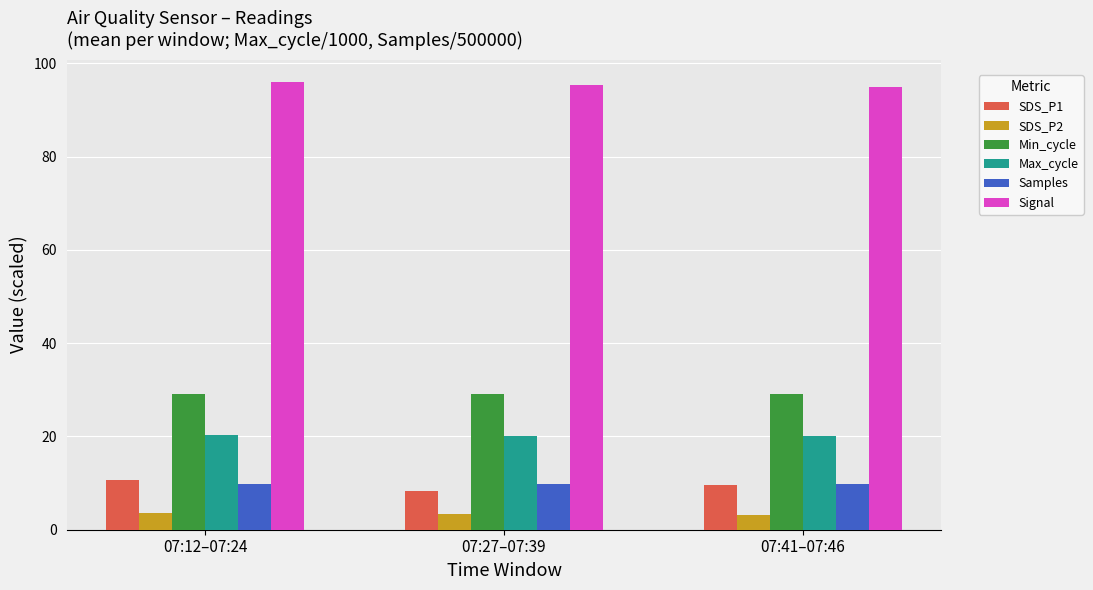

Which series has the largest total across all categories?

Signal